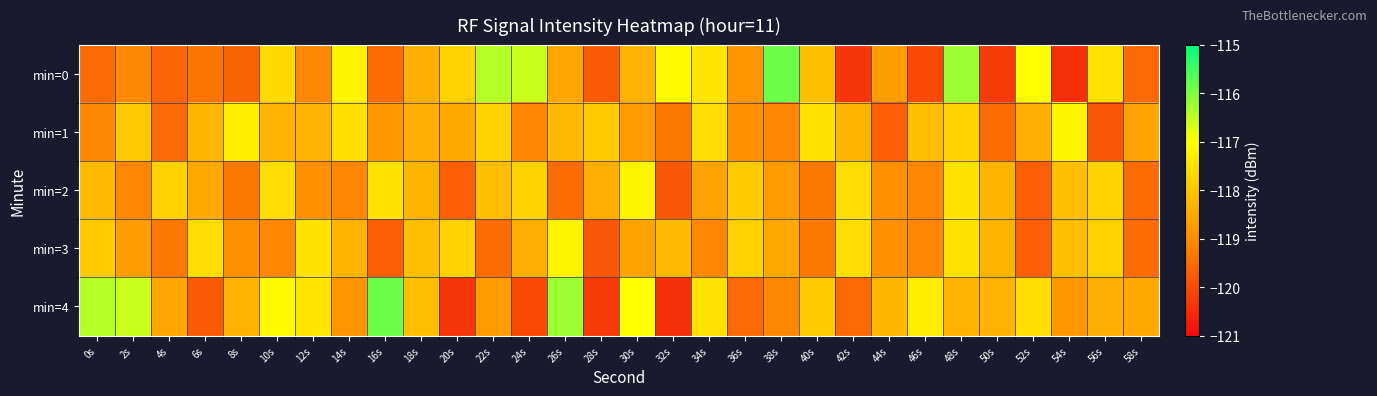

Which series has the largest range (max minus min)?

min=0